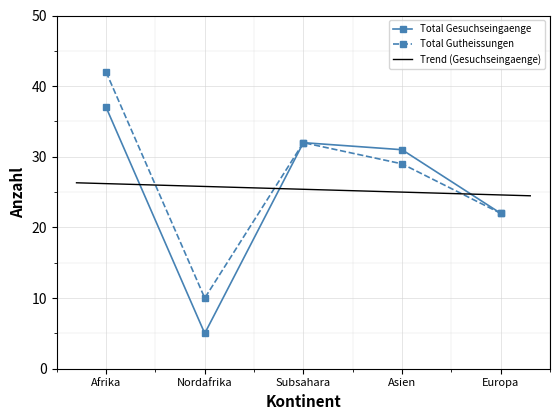

The Total Gutheissungen series shows 32 at Subsahara. True or false?

True